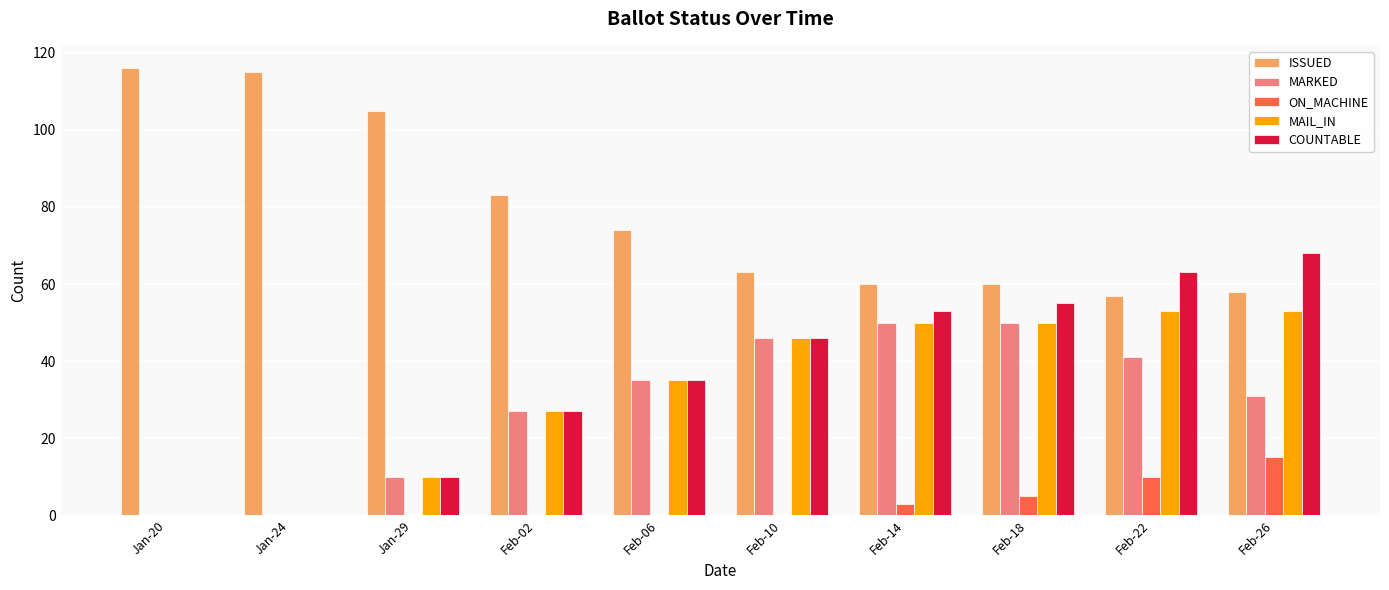

What is the greatest value displayed?

116